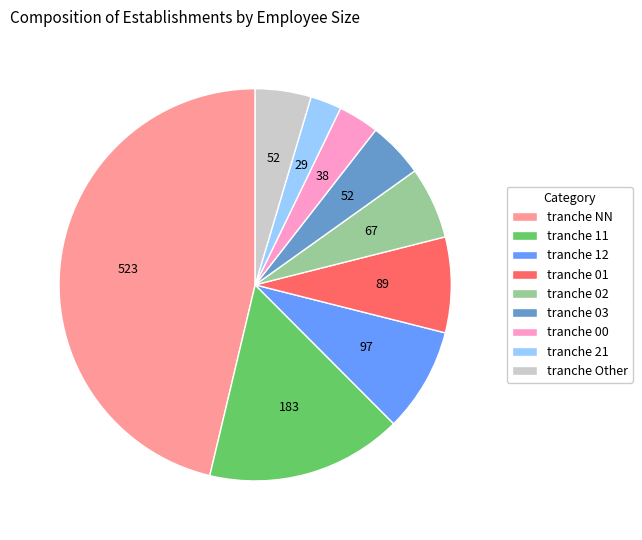

What is the largest slice in the pie chart?

tranche NN